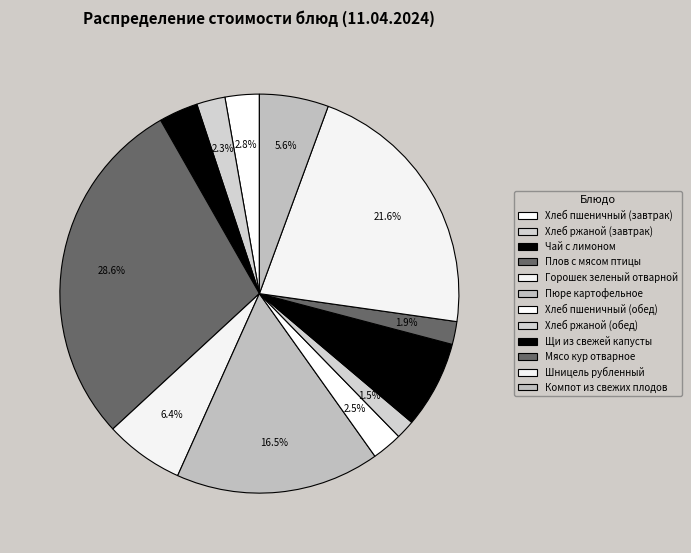

True or false: Компот из свежих плодов accounts for 6% of the total.

True